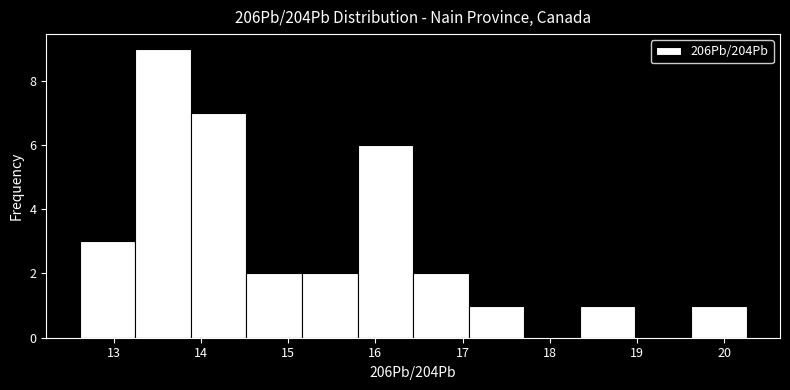

How tall is the bar that spans 12.6 to 13.2 on the x-axis? Neither the bar edges nor the heights are printed on the chart, so give them approximately, as read against the axes.

3